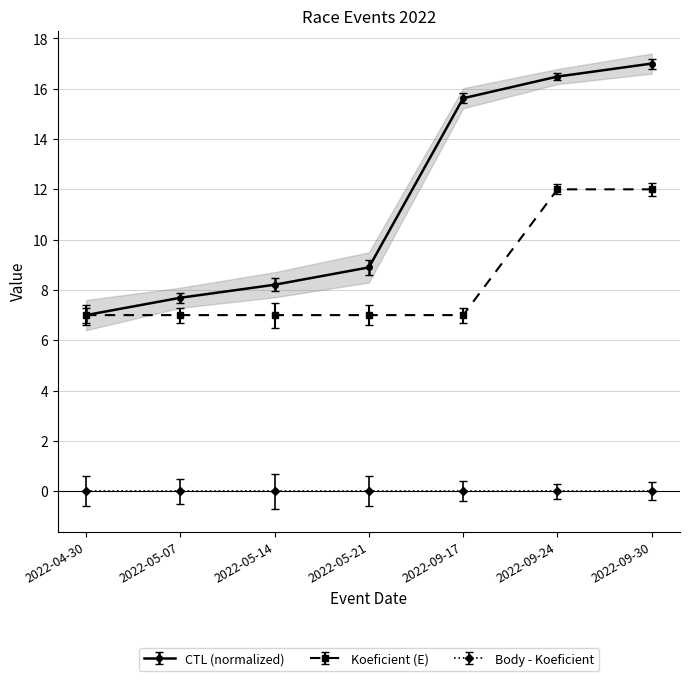

What is the minimum value shown in the chart?

6.5